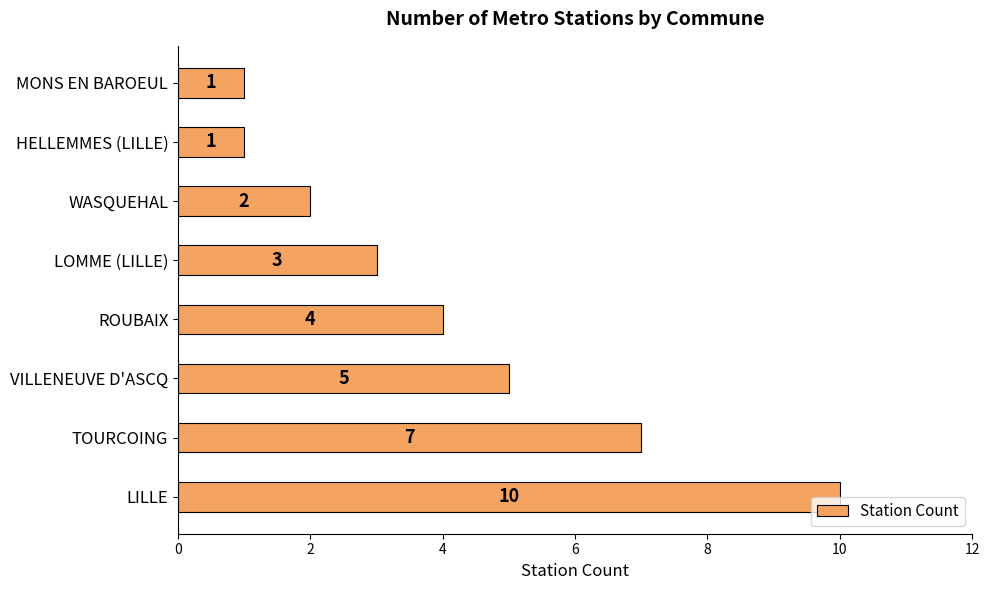

The value at TOURCOING is 7. True or false?

True